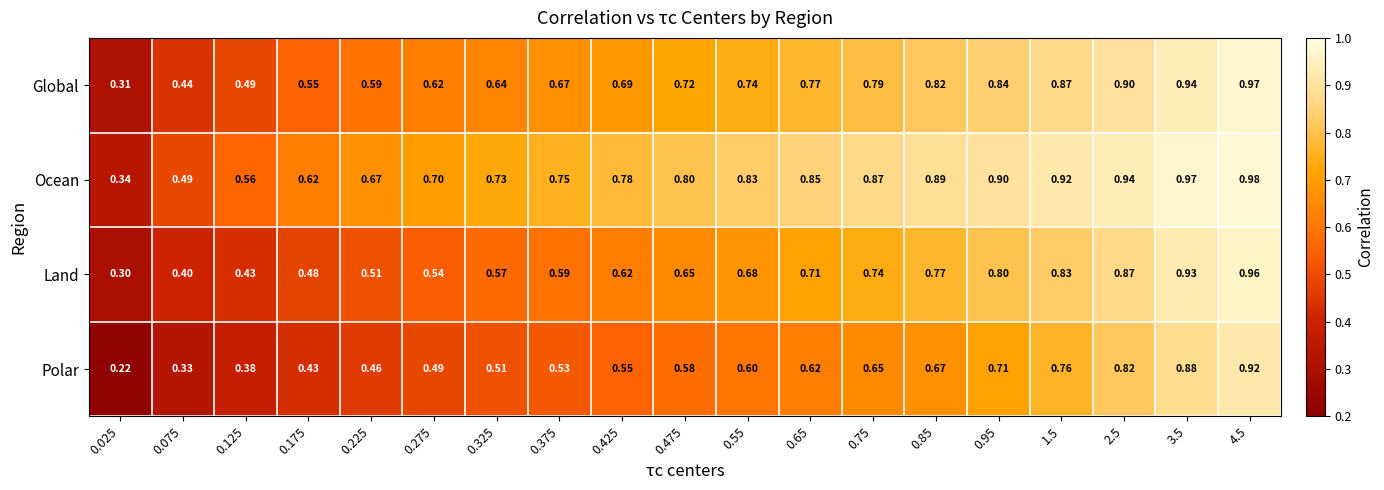

Between 0.275 and 0.65, which series saw the biggest shift?

Land